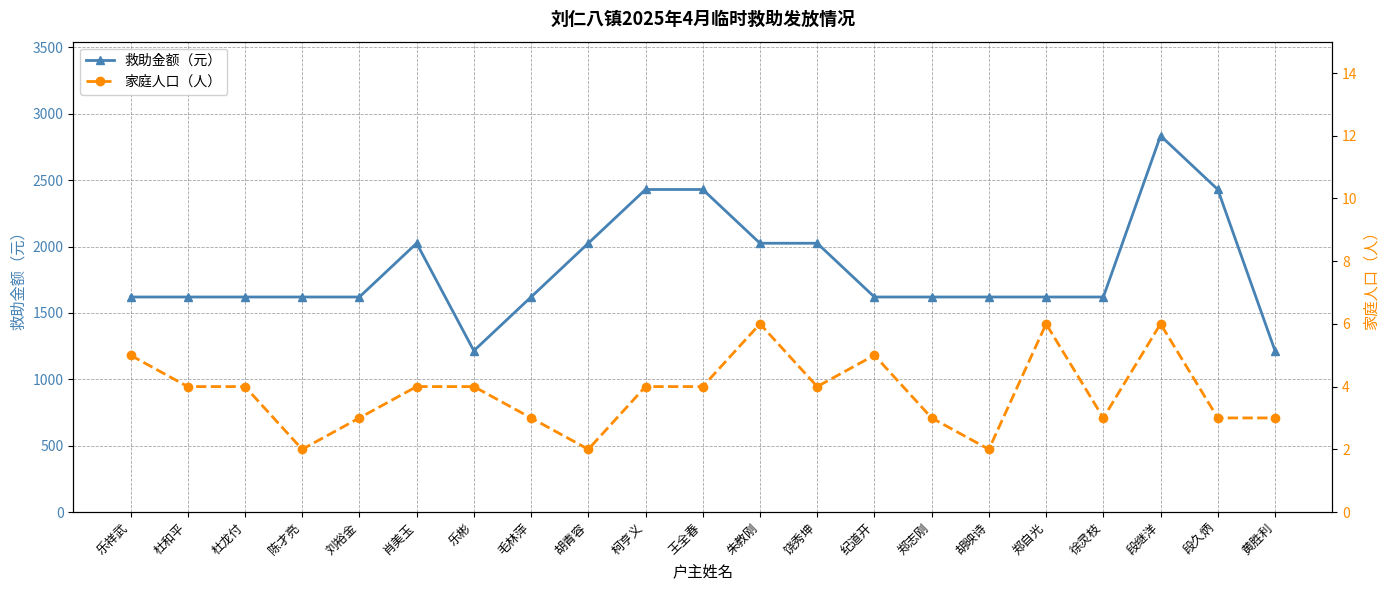

What is the label of the 13th point from the left?

饶秀坤